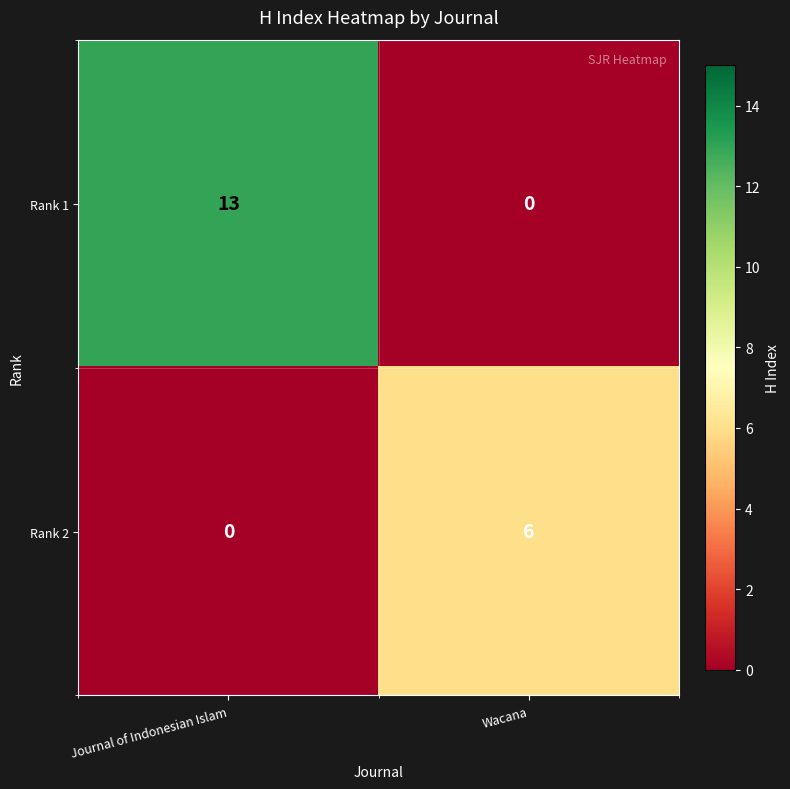

What is the approximate value of Rank 1 at Journal of Indonesian Islam, to the nearest 5?

15